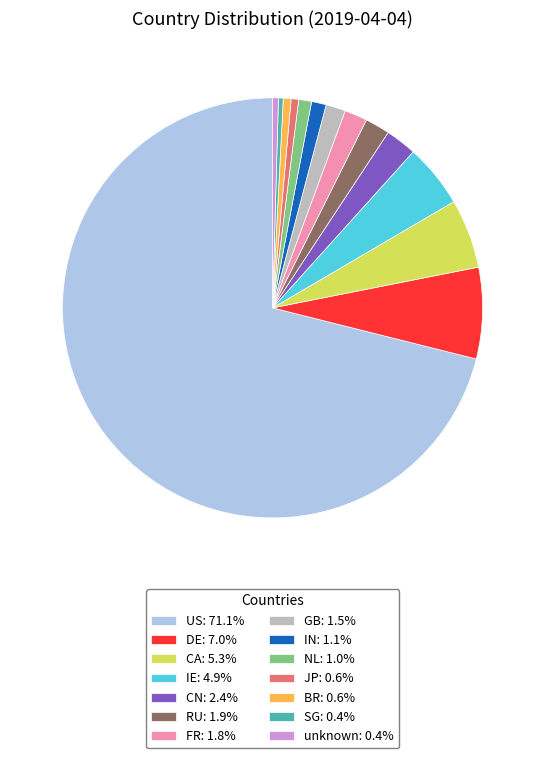

Do CA and IN together represent more than half of the pie?

No